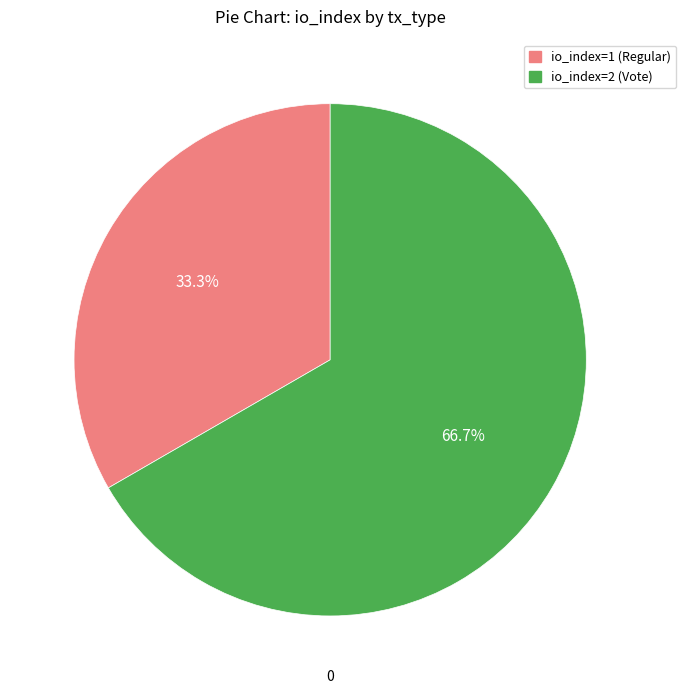

The io_index=2 (Vote) slice represents 67% of the pie. True or false?

True